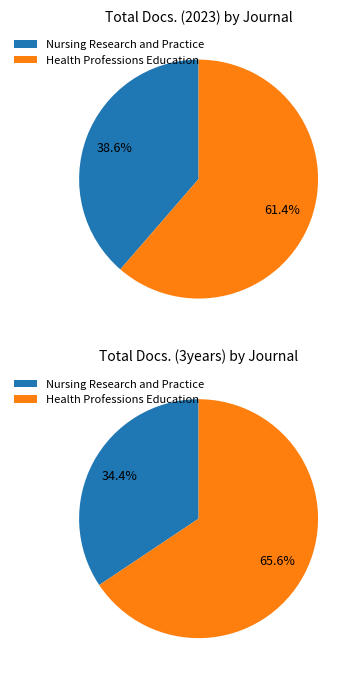

What percentage is the Health Professions Education slice, to the nearest percent?

61%